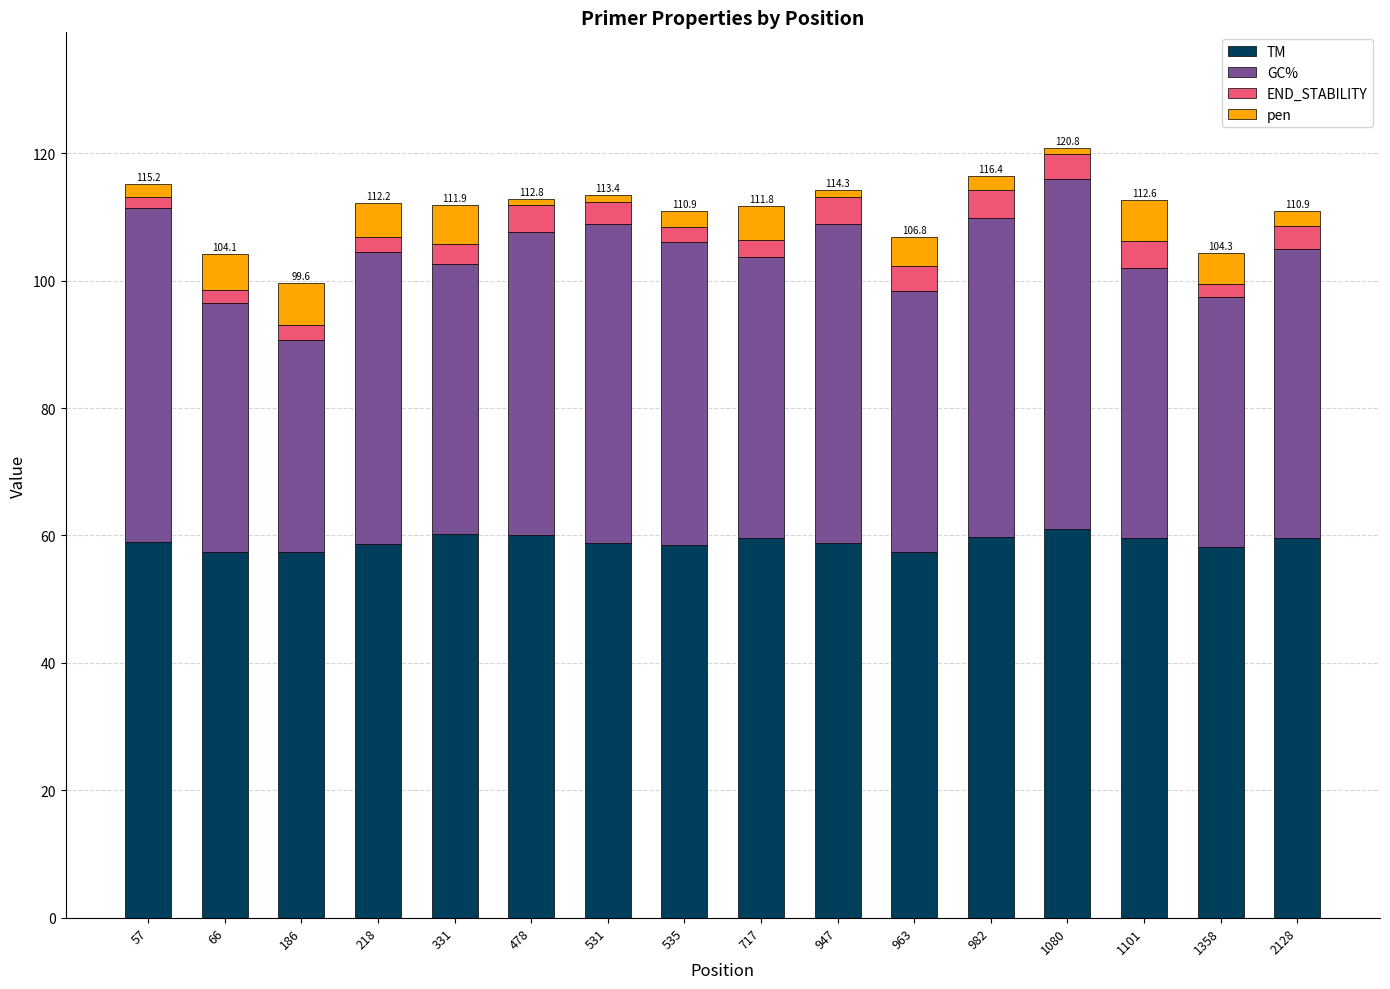

What is the highest value of the TM series?

61.0